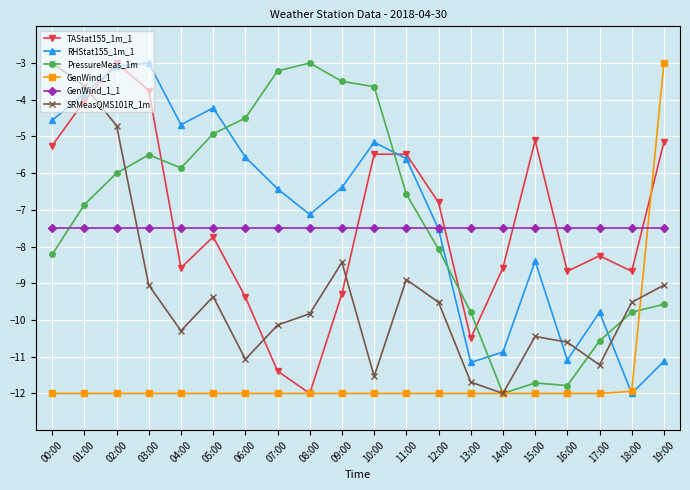

Between which two adjacent categories do TAStat155_1m_1 and SRMeasQMS101R_1m first intersect?

01:00 and 02:00